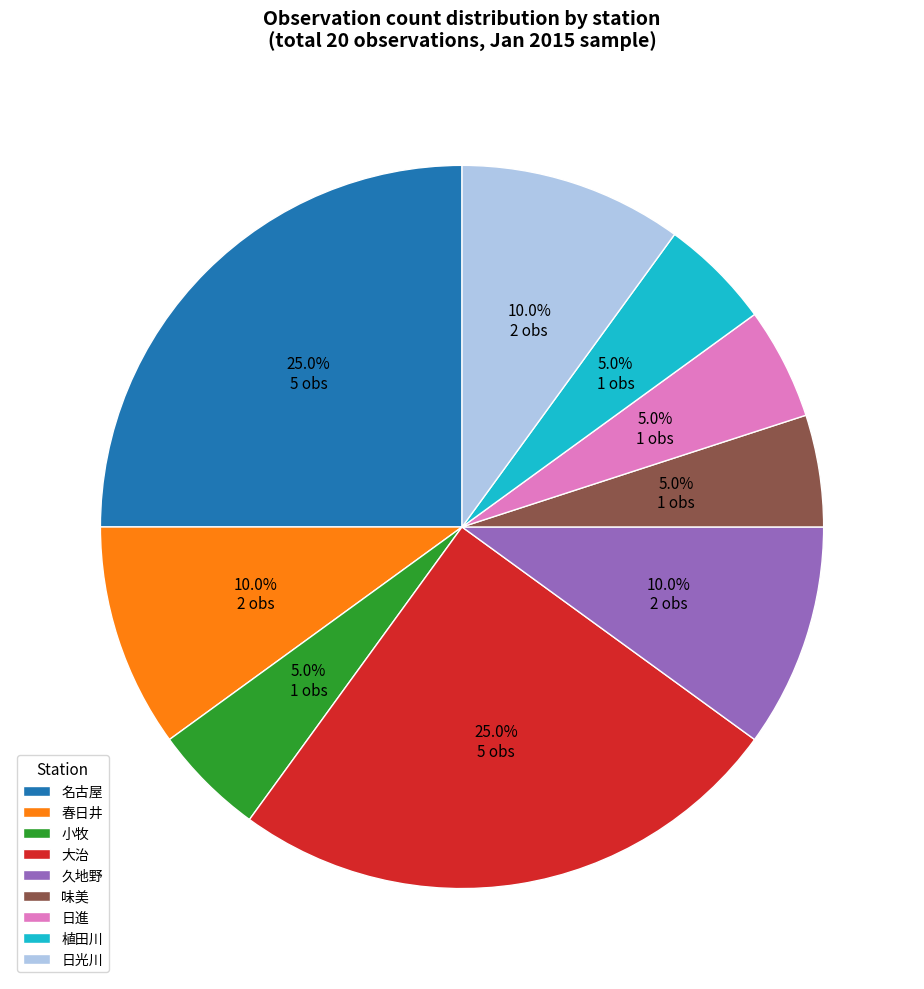

Count the number of slices in the pie.

9